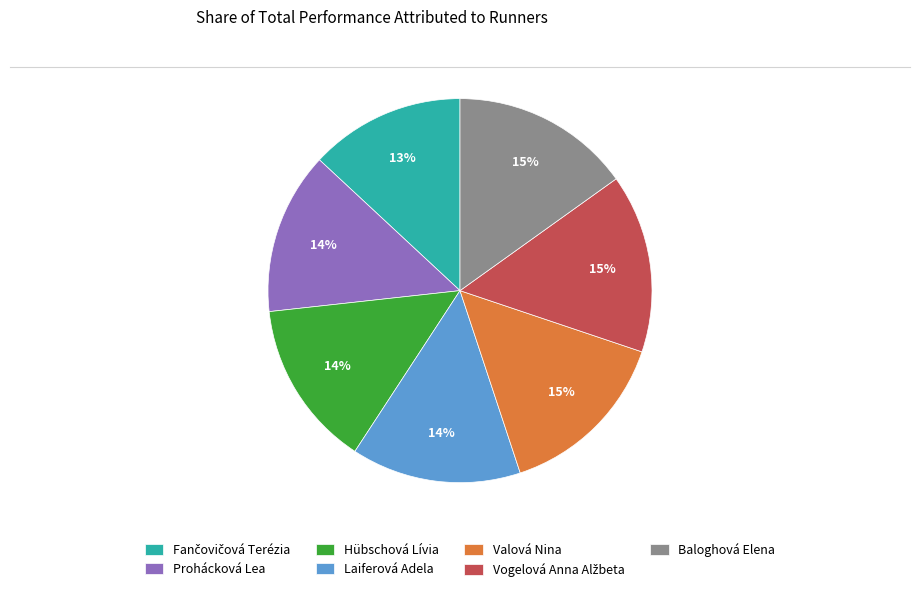

Combined, do Hübschová Lívia and Baloghová Elena account for over 50%?

No